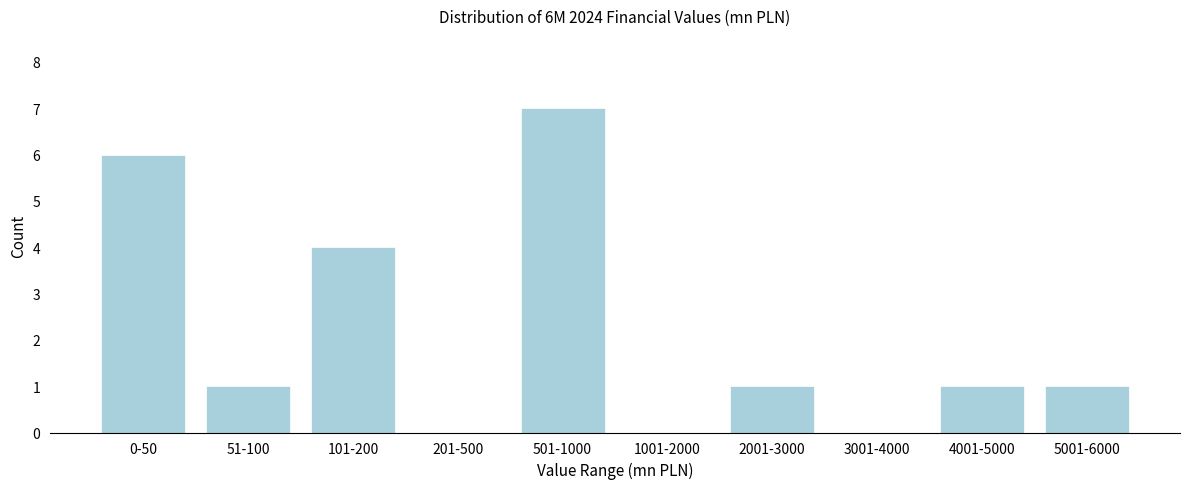

Reading left to right, transcribe all the data shown in this chart.

0-50=6	51-100=1	101-200=4	201-500=0	501-1000=7	1001-2000=0	2001-3000=1	3001-4000=0	4001-5000=1	5001-6000=1